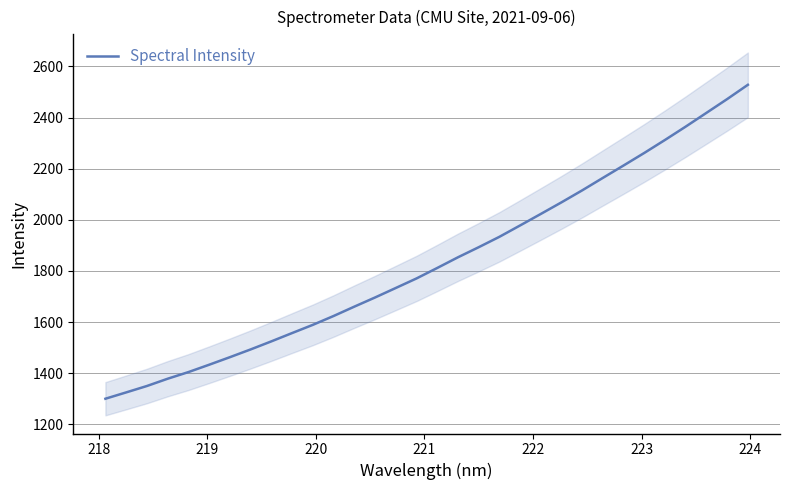

What is the highest value of the Spectral Intensity series?

2528.1